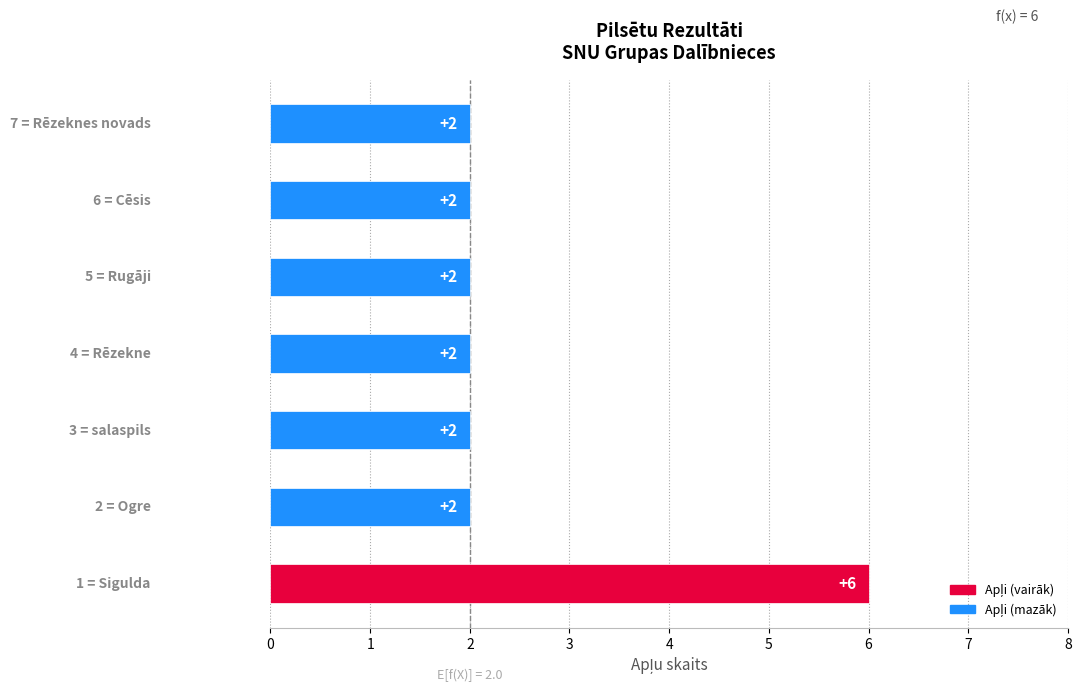

What is the difference between the maximum and minimum values?

4